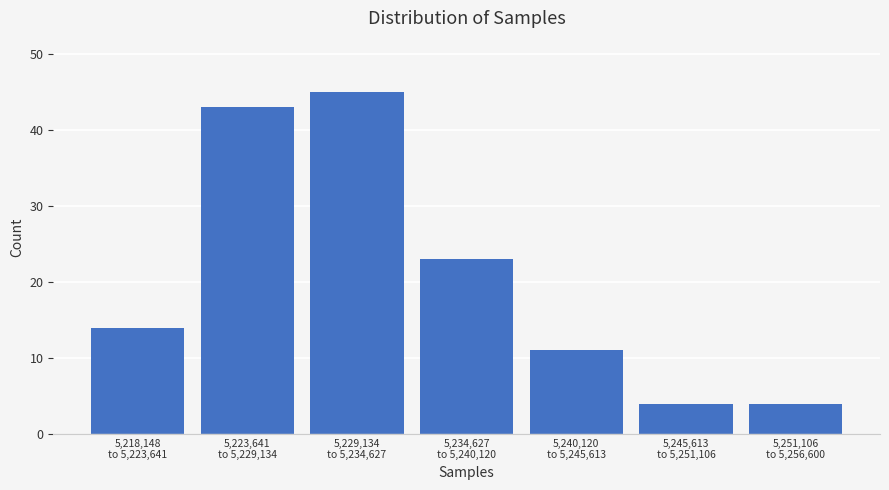

Reading left to right, list all the values displayed in this chart.

14	43	45	23	11	4	4